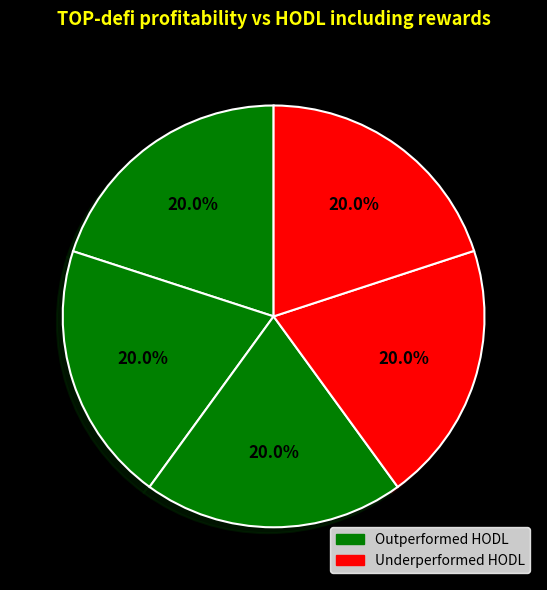

Is there a majority slice in this chart?

No